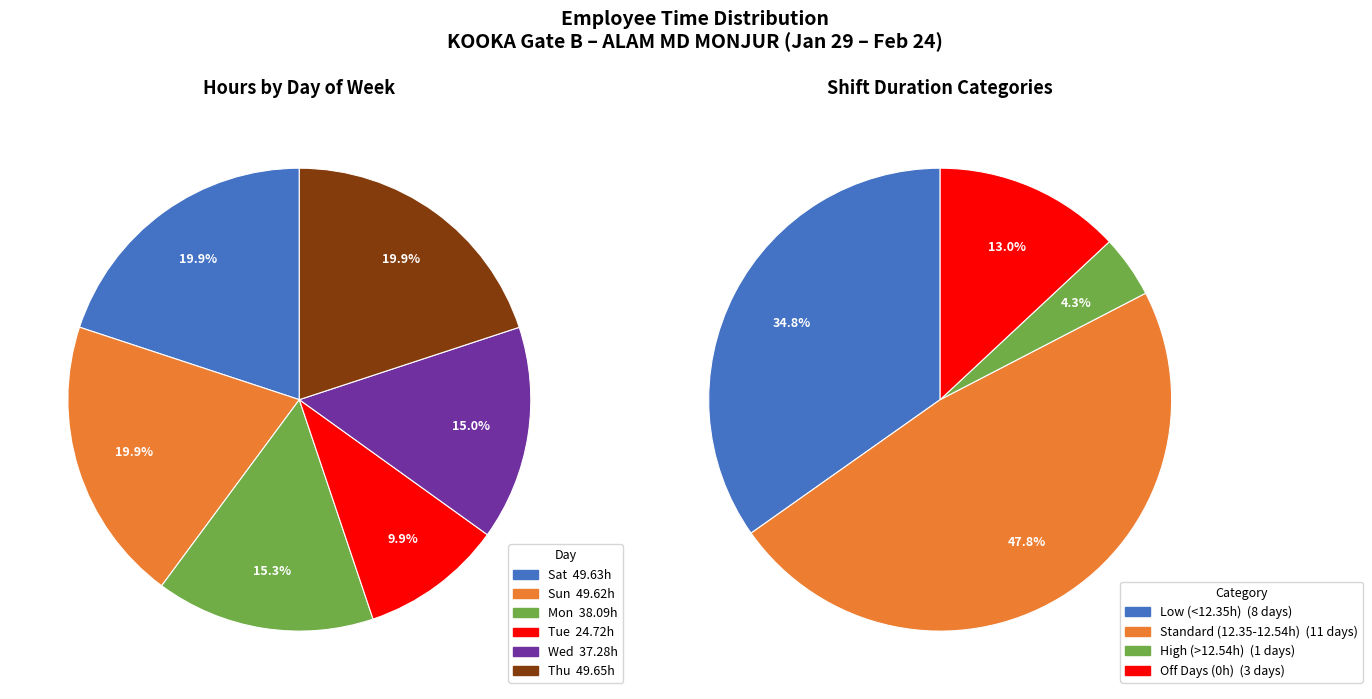

True or false: Mon_7 accounts for 13% of the total.

False